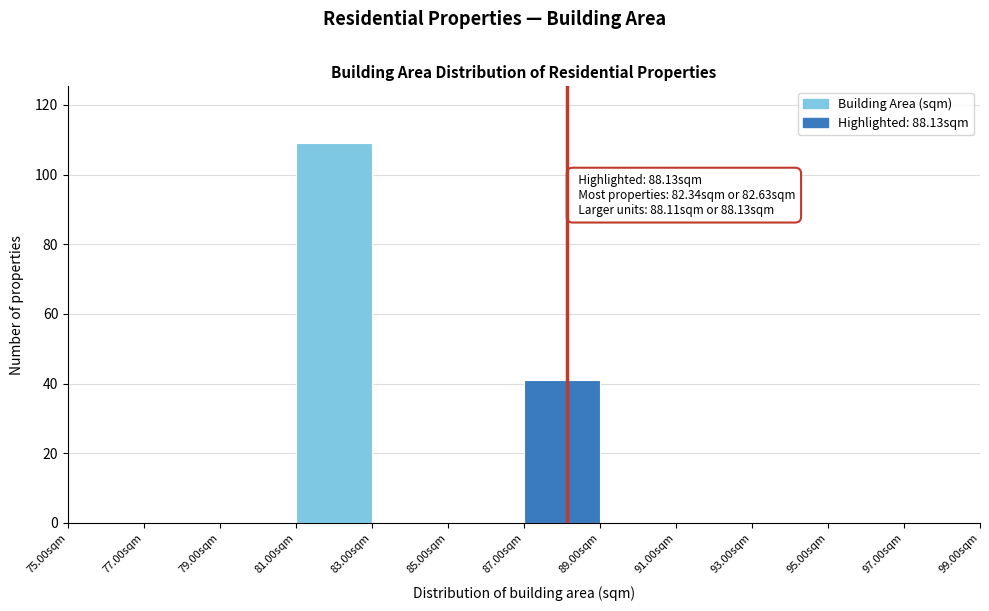

Over which range of the x-axis is the bar tallest?

81 to 83